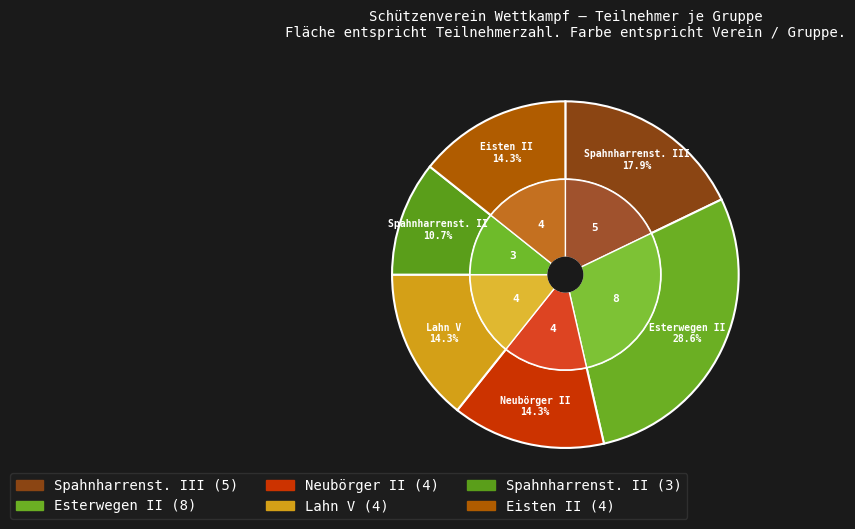

Rank the categories by value from highest to lowest.

Esterwegen II, Spahnharrenst. III, Neubörger II, Lahn V, Eisten II, Spahnharrenst. II